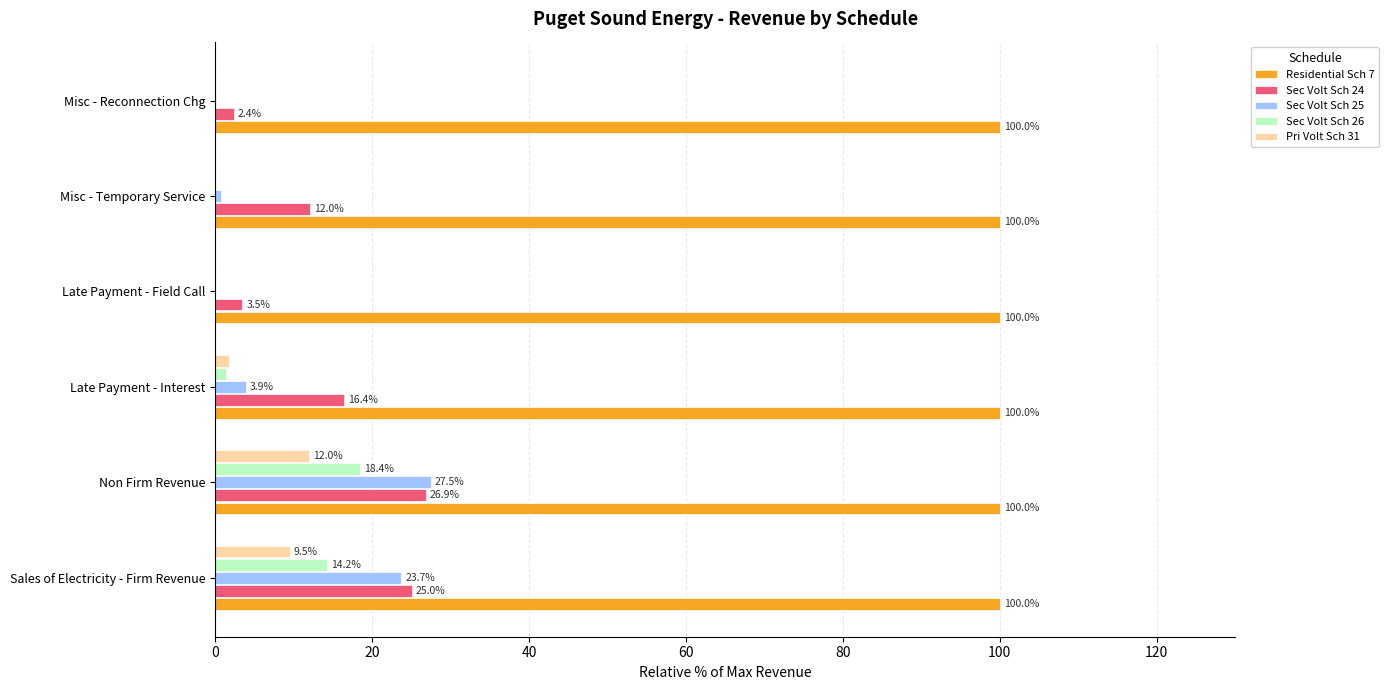

Which series has the widest spread of values?

Sec Volt Sch 25